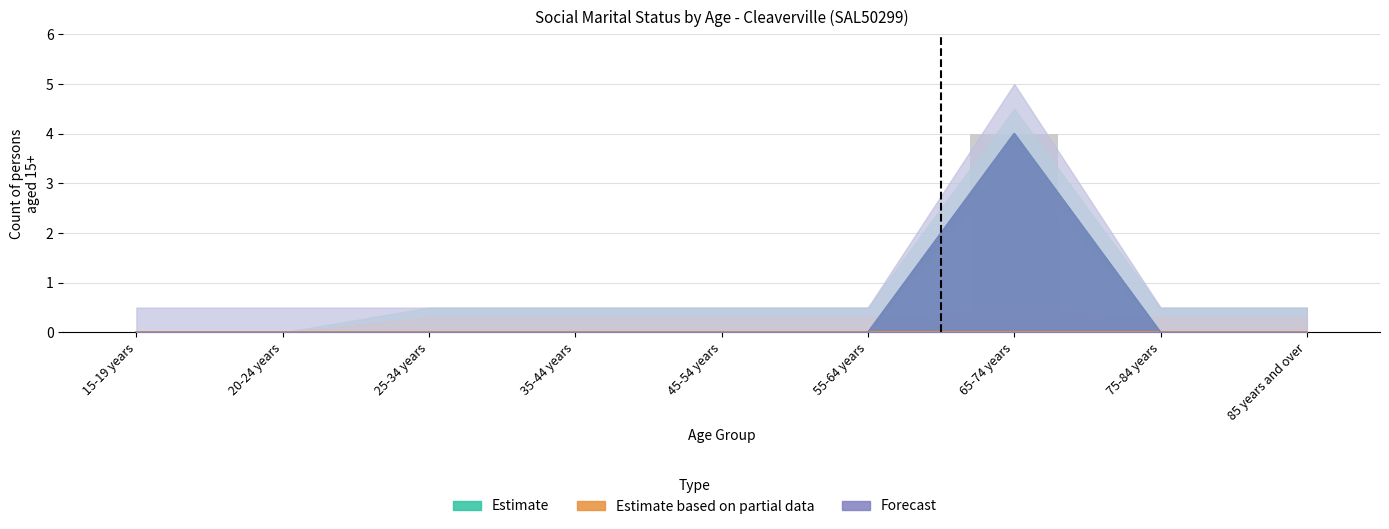

How many bars are there in each group?

2